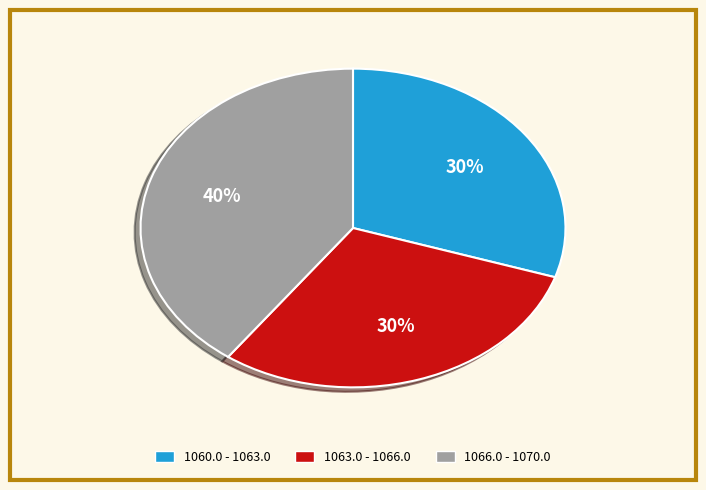

Does any single category account for the majority?

No